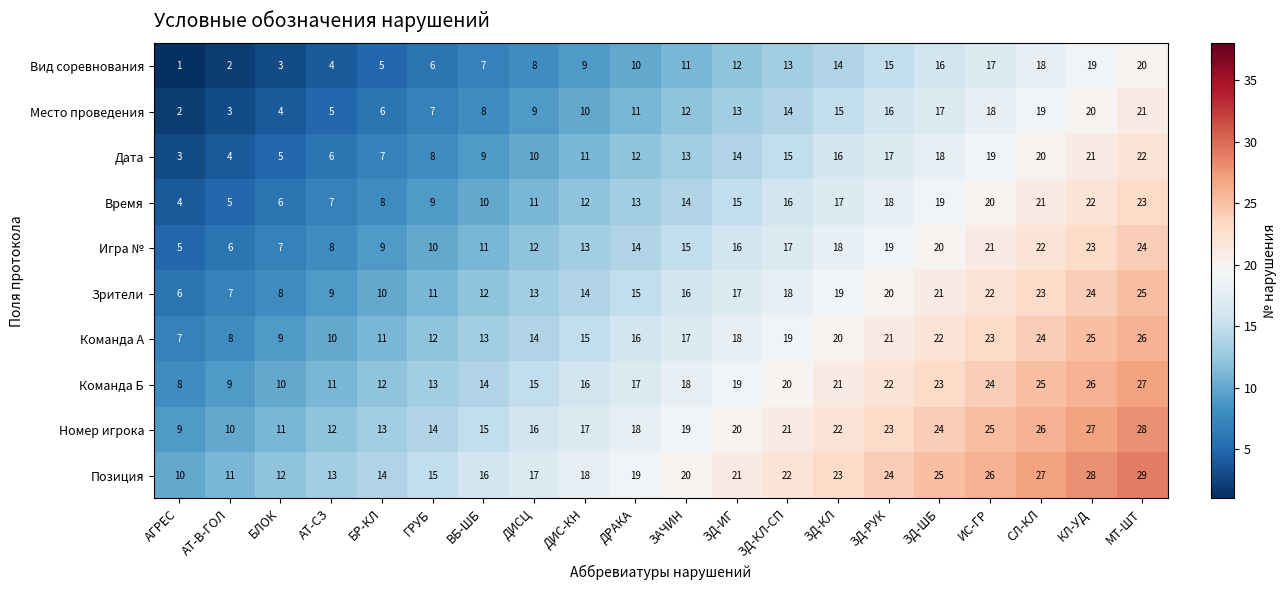

What is the total value across all series at МТ-ШТ?

245